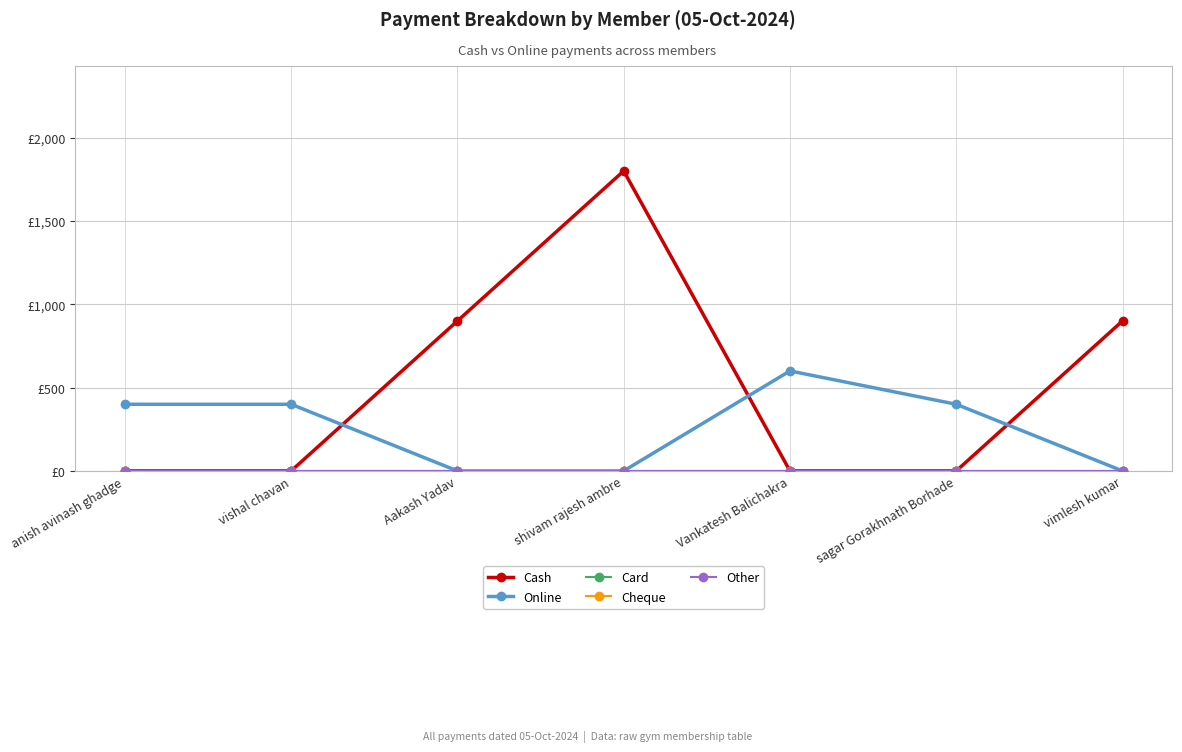

True or false: Cheque and Cash cross at least once.

False